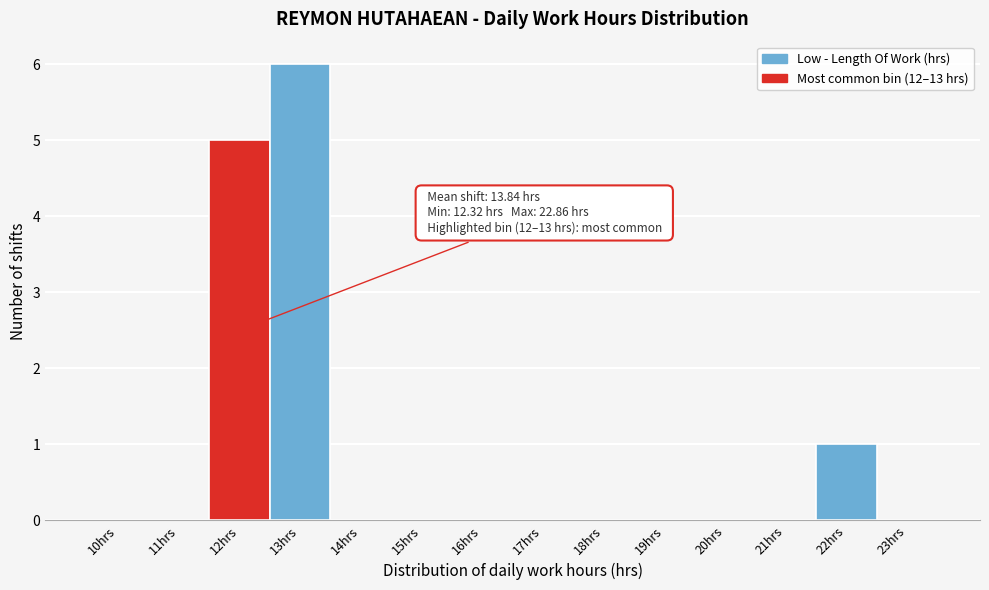

Reading right to left, transcribe all the data shown in this chart.

23hrs=0	22hrs=1	21hrs=0	20hrs=0	19hrs=0	18hrs=0	17hrs=0	16hrs=0	15hrs=0	14hrs=0	13hrs=6	12hrs=5	11hrs=0	10hrs=0